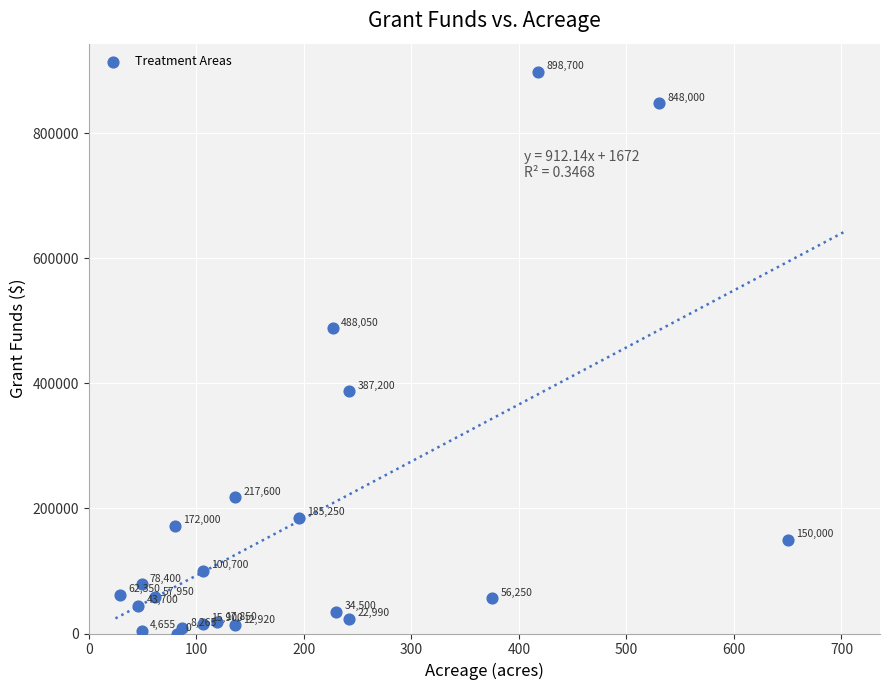

What Y value in the scatter plot is closest to 449350?

488050